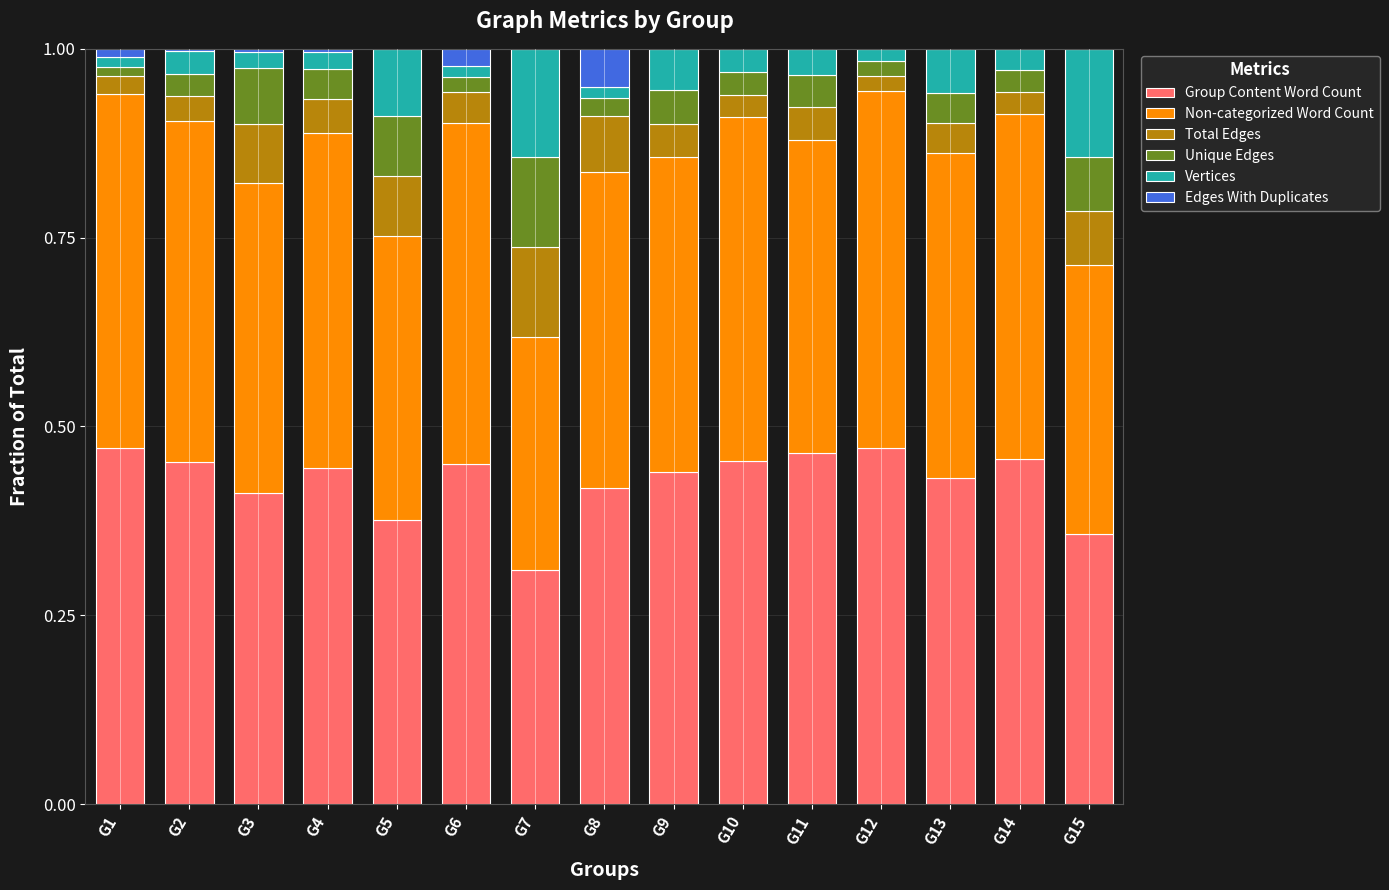

At G3, list the series in order from smallest to largest.

Edges With Duplicates, Vertices, Unique Edges, Total Edges, Non-categorized Word Count, Group Content Word Count